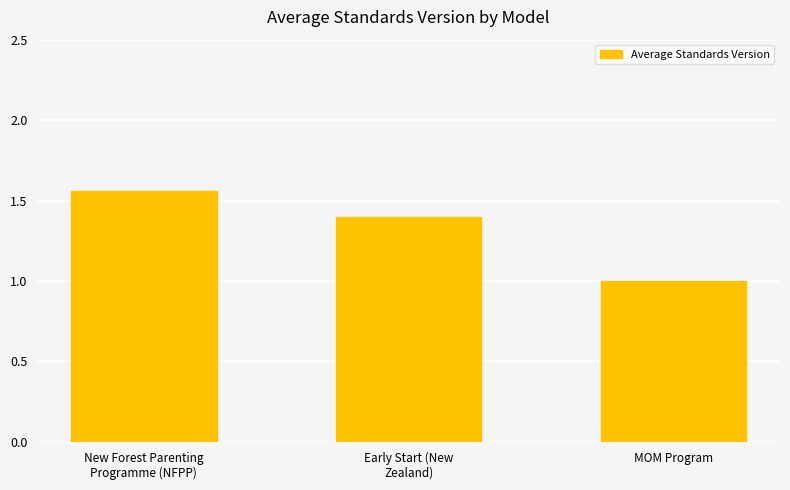

What is the difference between the maximum and minimum values?

0.6